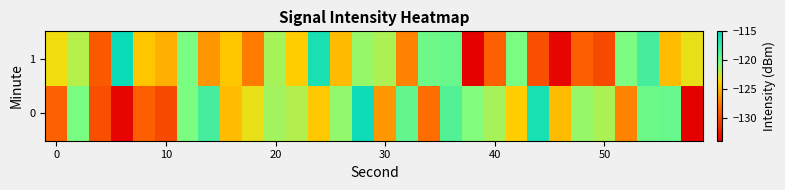

How many categories are shown in the chart?

30